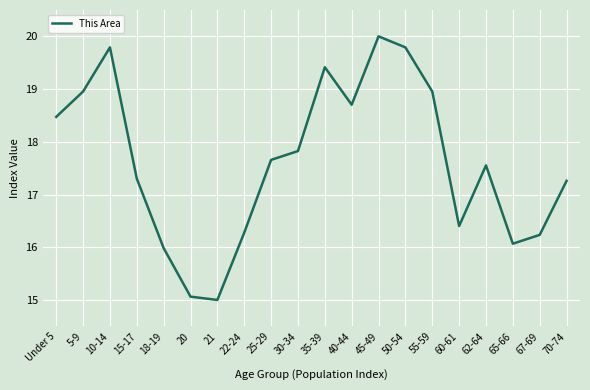

Which has a higher value, 15-17 or 18-19?

15-17